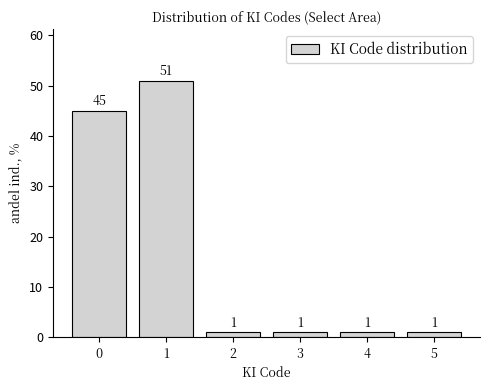

Reading left to right, transcribe all the data shown in this chart.

45	51	1	1	1	1